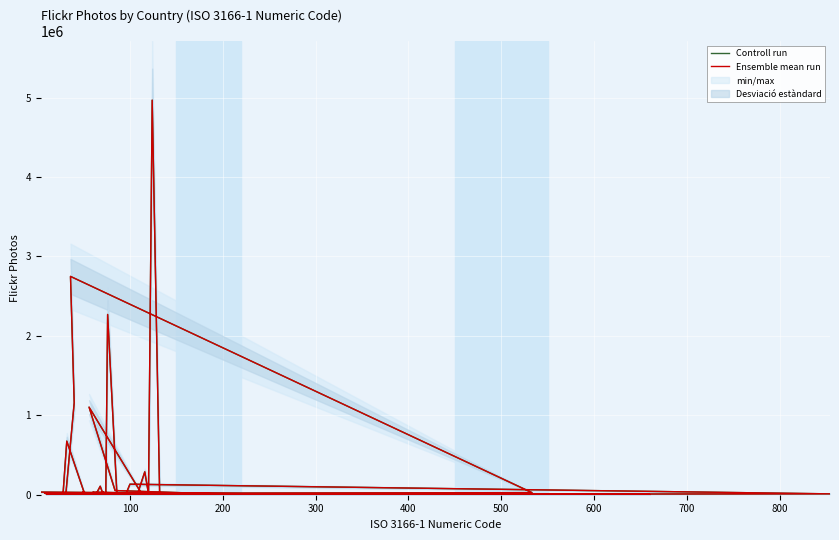

At how many categories does at least one series exceed 3616464?

1